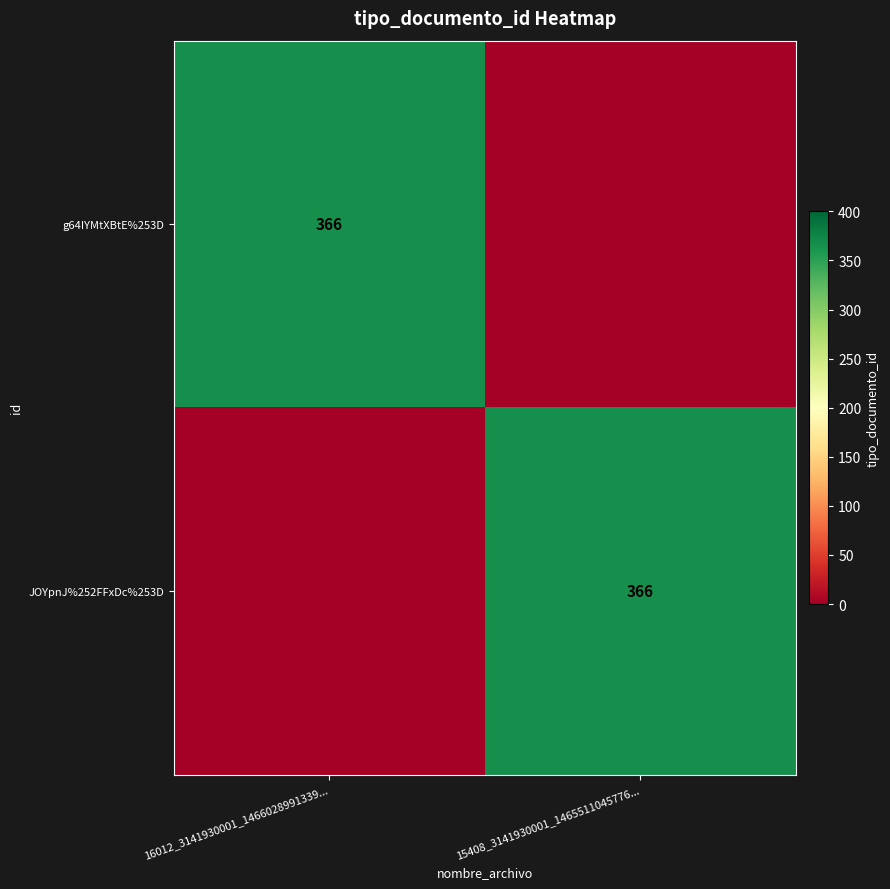

Is it true that g64IYMtXBtE%253D equals 657 at 16012_3141930001_1466028991339...?

False